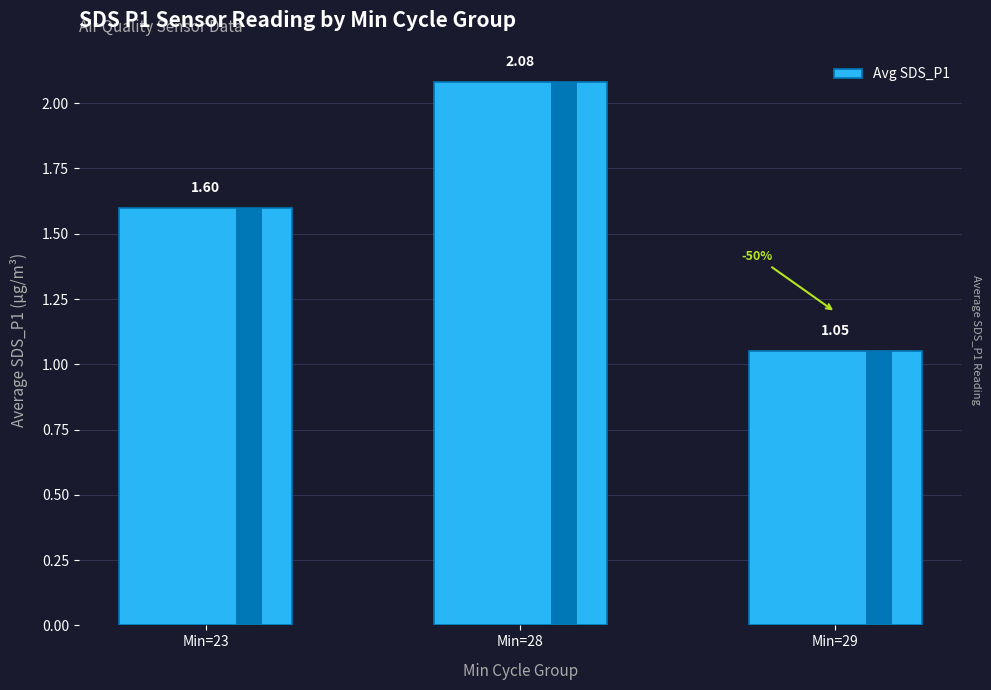

What is the sum of the values at Min=23 and Min=28?

3.7